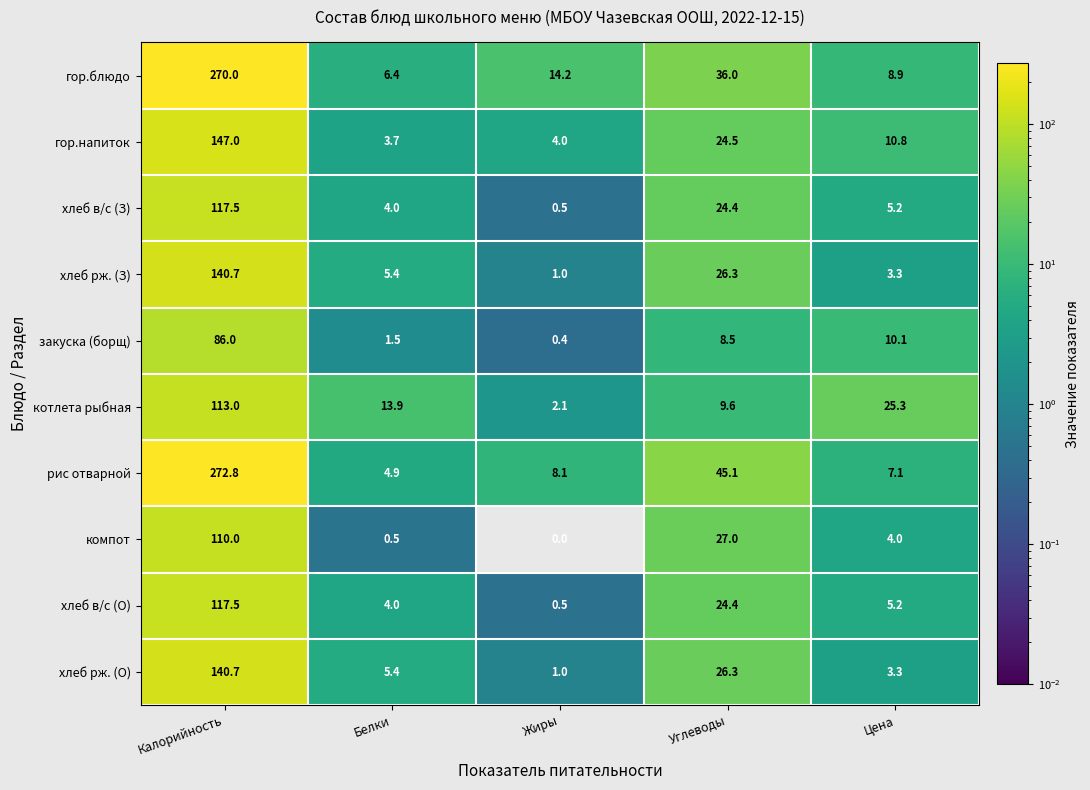

Where does the рис отварной series first go above 8?

Калорийность